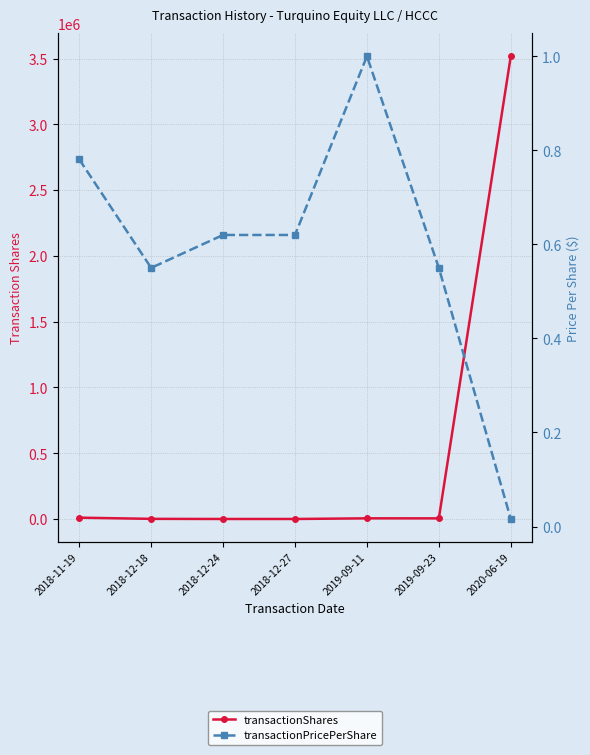

Which label corresponds to the smallest value in the chart?

2020-06-19